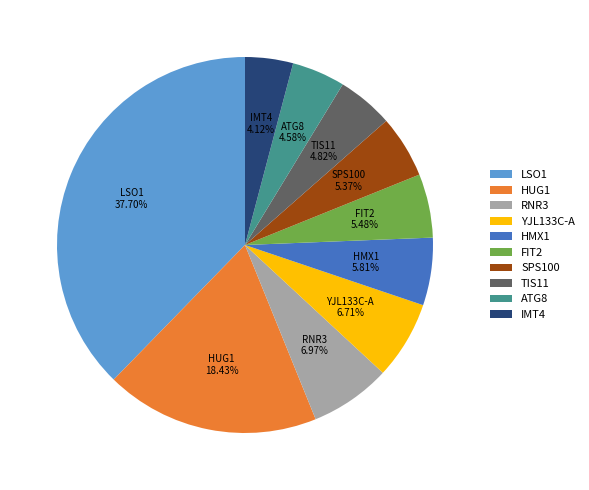

What percentage is the FIT2 slice, to the nearest percent?

5%